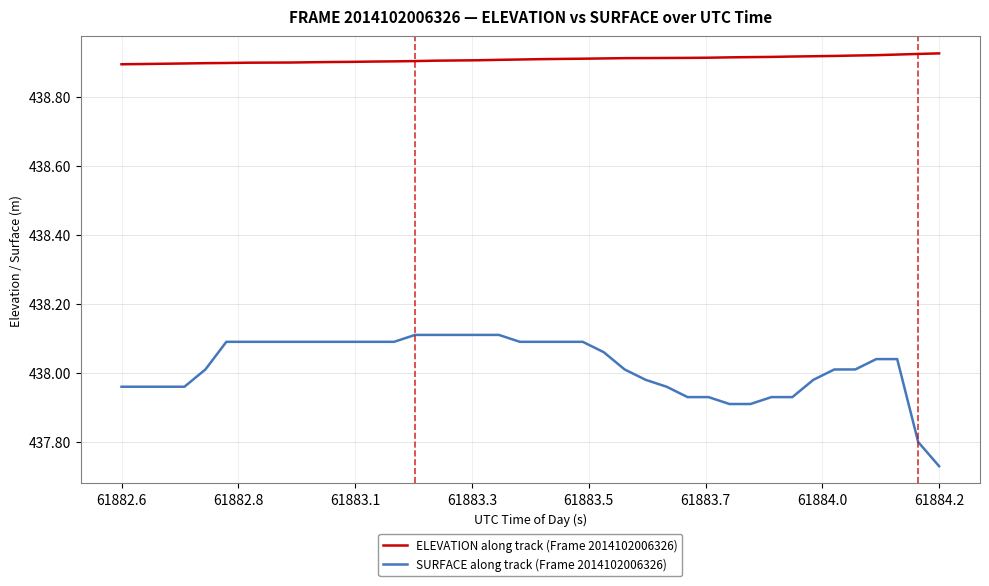

Which series has the largest total across all categories?

ELEVATION along track (Frame 2014102006326)